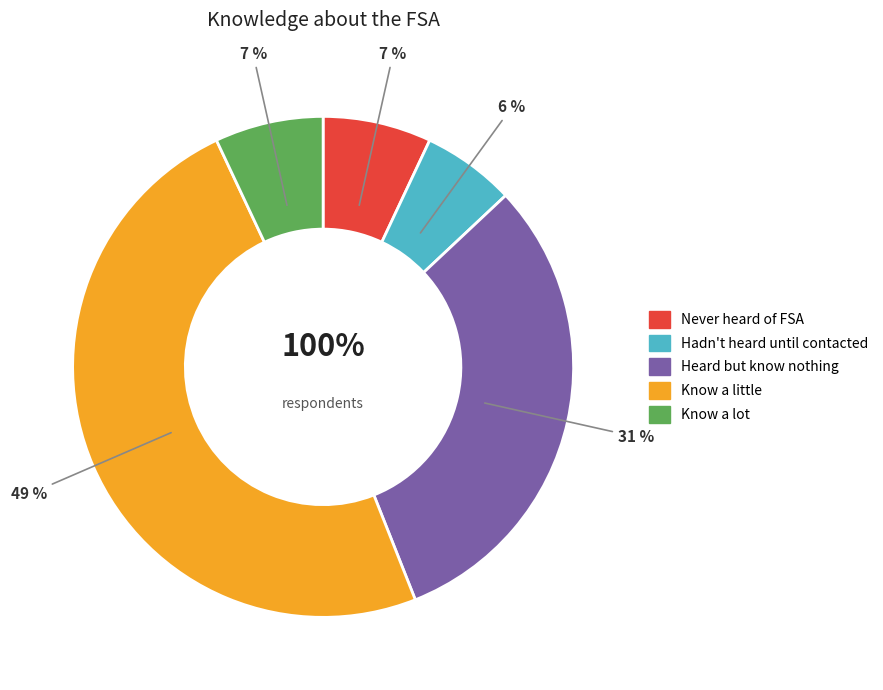

What is the ratio of the value at Never heard of FSA to the value at Know a lot?

1.0